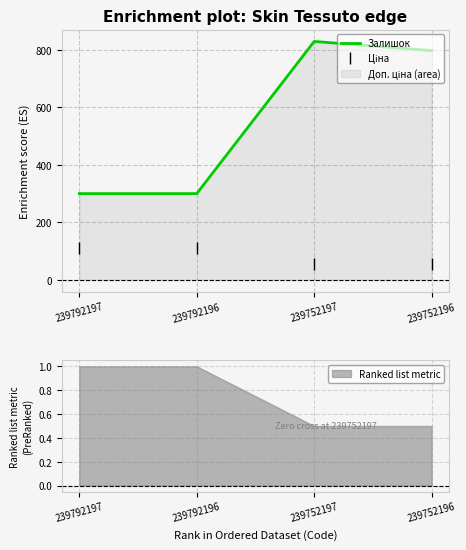

At which category is the sum across all series the highest?

239752197